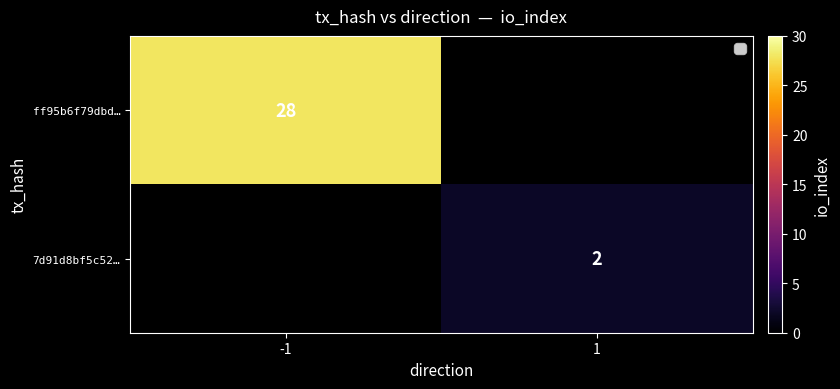

Is it true that ff95b6f79dbd… equals 28 at -1?

True